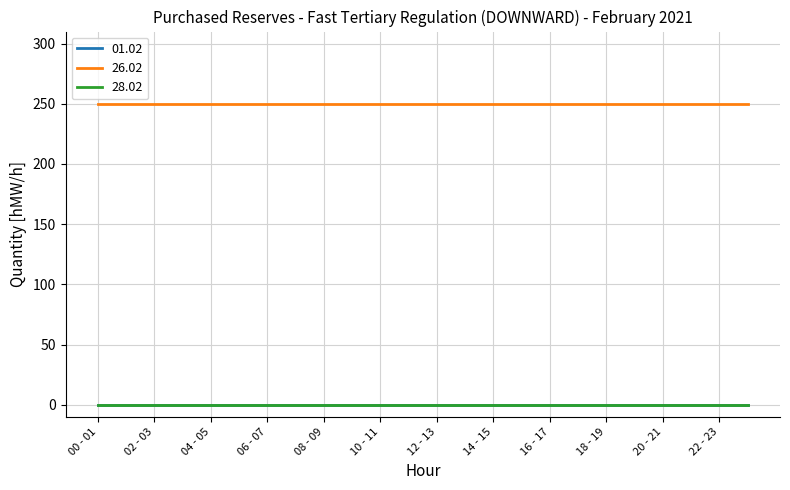

Which series has the largest range (max minus min)?

01.02